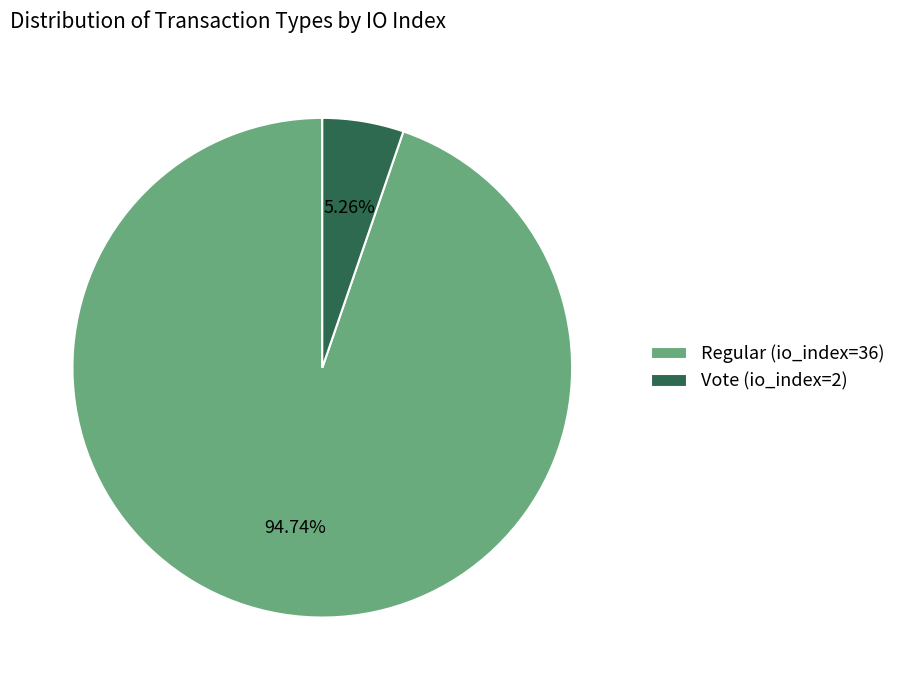

Which slice is the largest?

Regular (io_index=36)